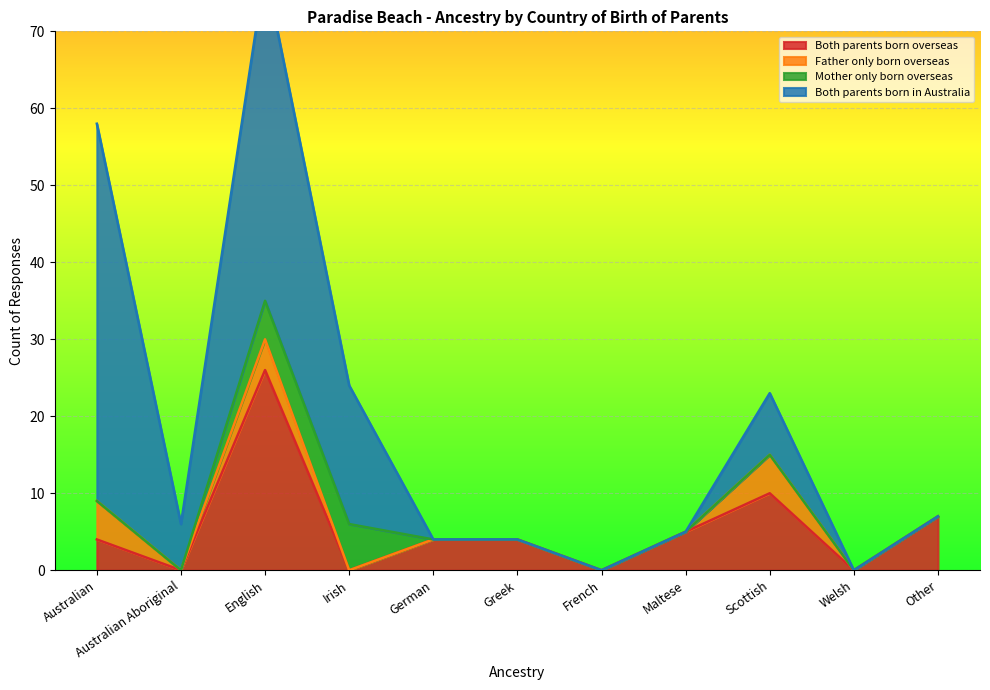

Reading left to right, transcribe all the data shown in this chart.

Both parents born overseas: Australian=4	Australian Aboriginal=0	English=26	Irish=0	German=4	Greek=4	French=0	Maltese=5	Scottish=10	Welsh=0	Other=7
Father only born overseas: Australian=5	Australian Aboriginal=0	English=4	Irish=0	German=0	Greek=0	French=0	Maltese=0	Scottish=5	Welsh=0	Other=0
Mother only born overseas: Australian=0	Australian Aboriginal=0	English=5	Irish=6	German=0	Greek=0	French=0	Maltese=0	Scottish=0	Welsh=0	Other=0
Both parents born in Australia: Australian=49	Australian Aboriginal=6	English=43	Irish=18	German=0	Greek=0	French=0	Maltese=0	Scottish=8	Welsh=0	Other=0